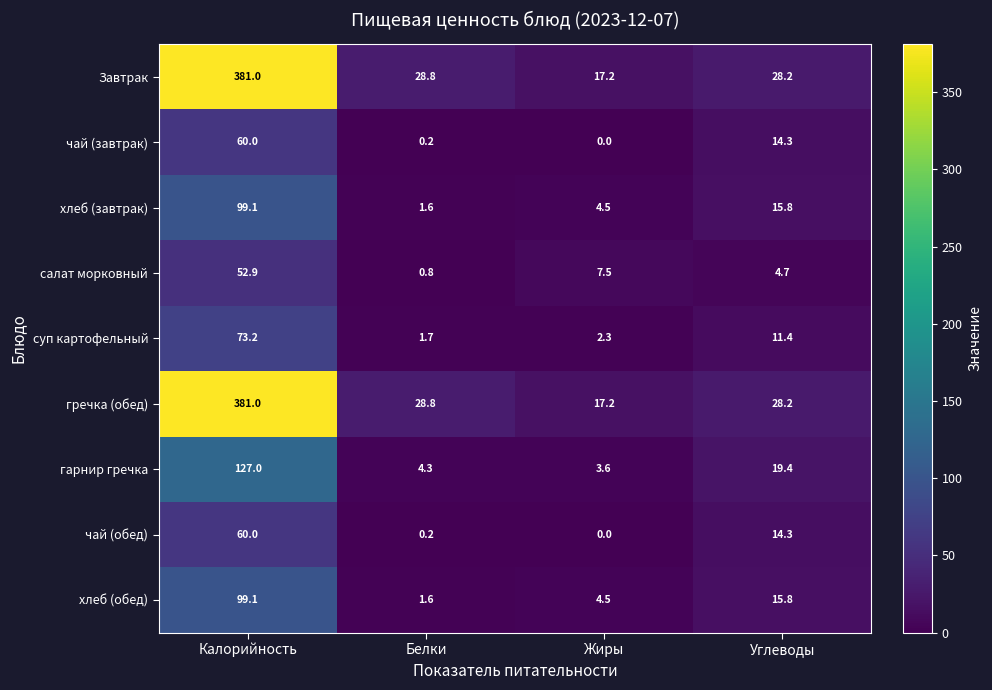

At how many categories does at least one series exceed 26?

3